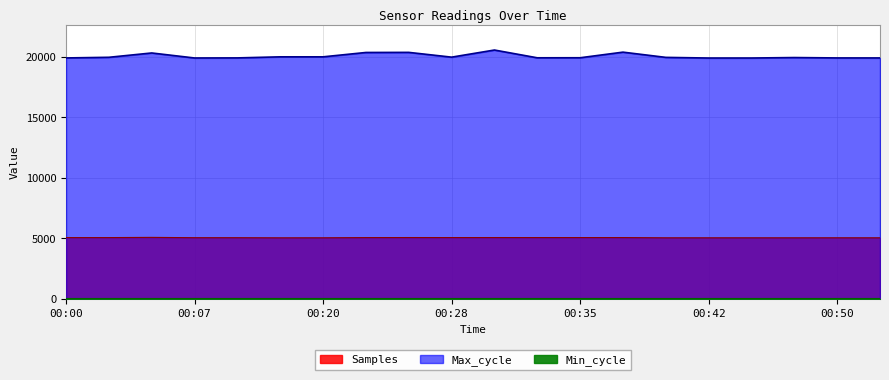

Read the Max_cycle value at 00:15.

19915.0